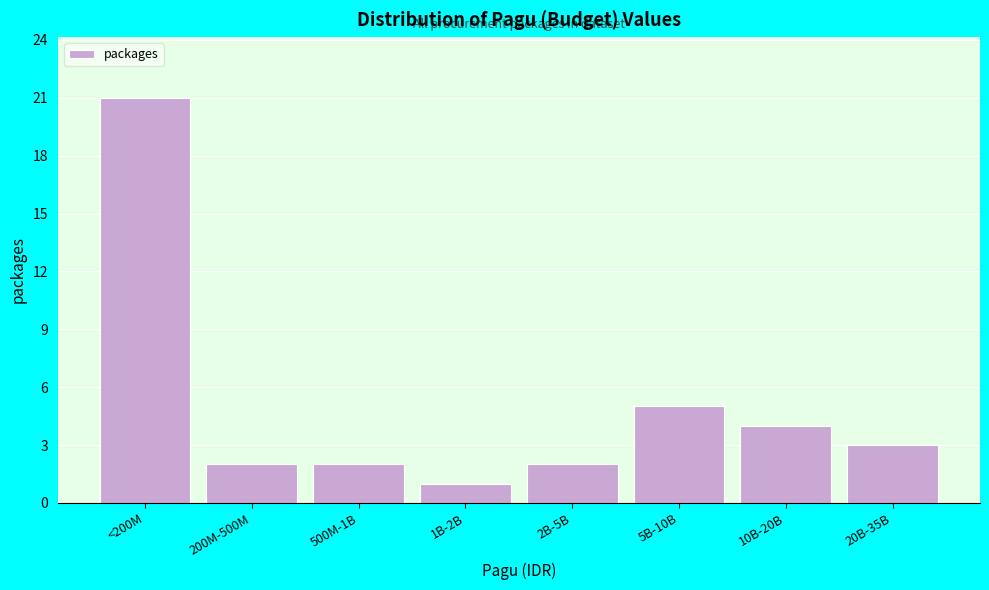

Reading left to right, what are all the values shown in this chart?

21	2	2	1	2	5	4	3